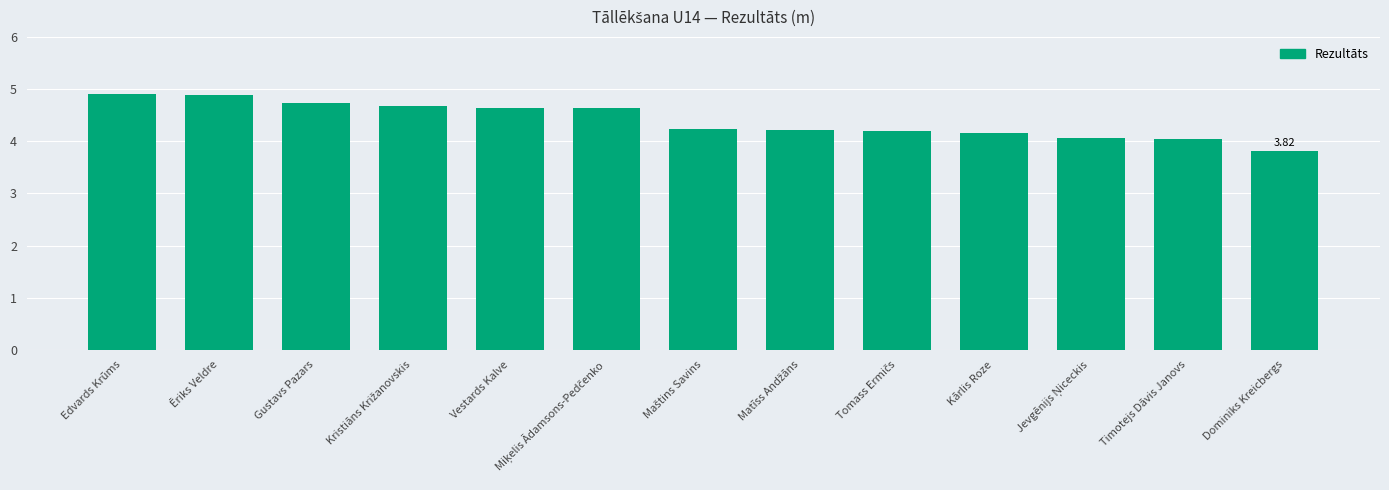

Which category has the lowest value across all series?

Dominiks Kreicbergs